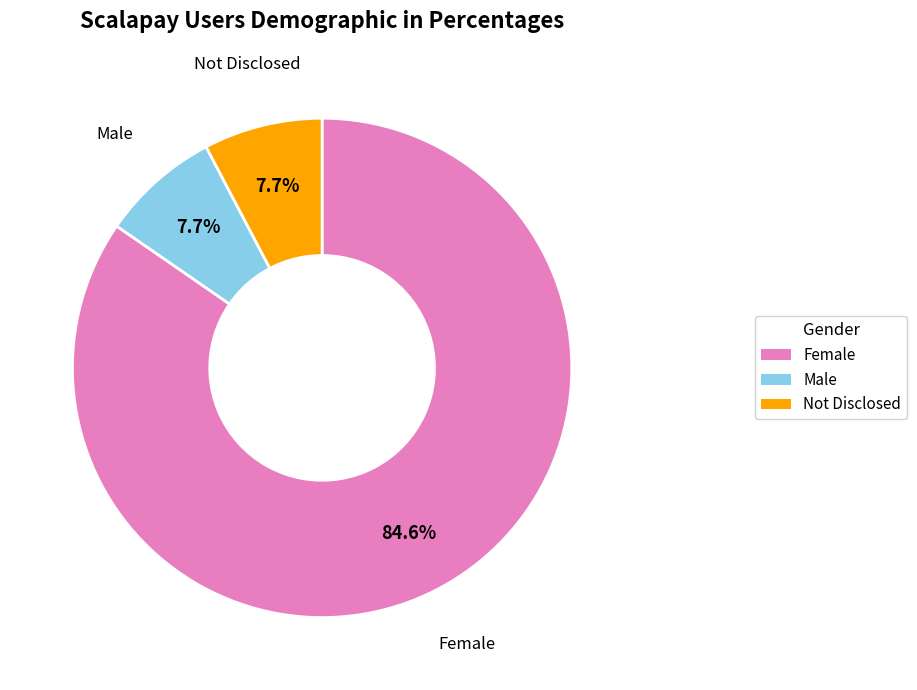

Count the number of slices in the pie.

3